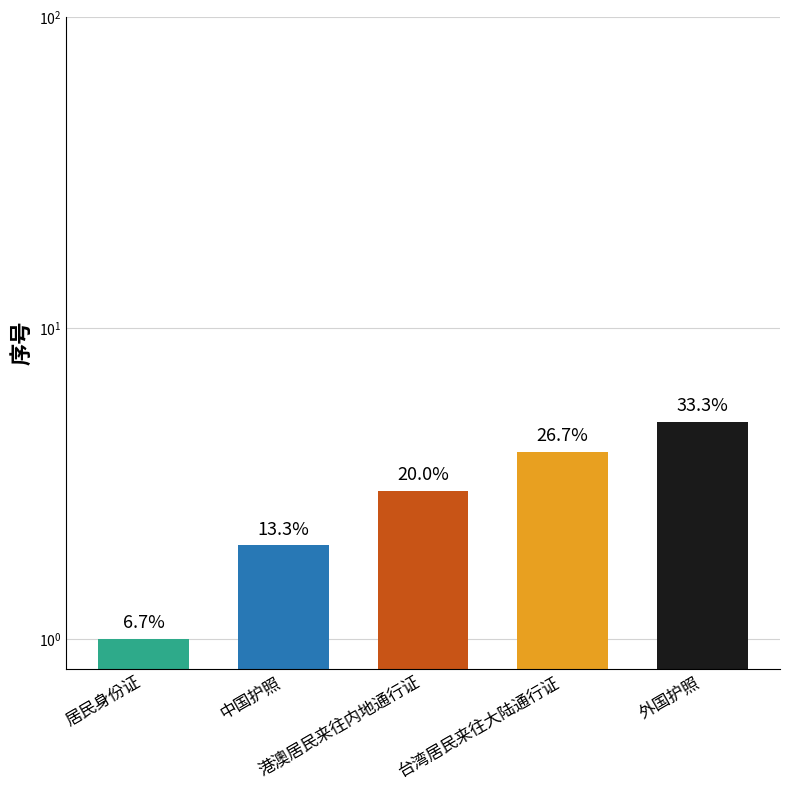

What is the change in value from 港澳居民来往内地通行证 to 外国护照?

+2